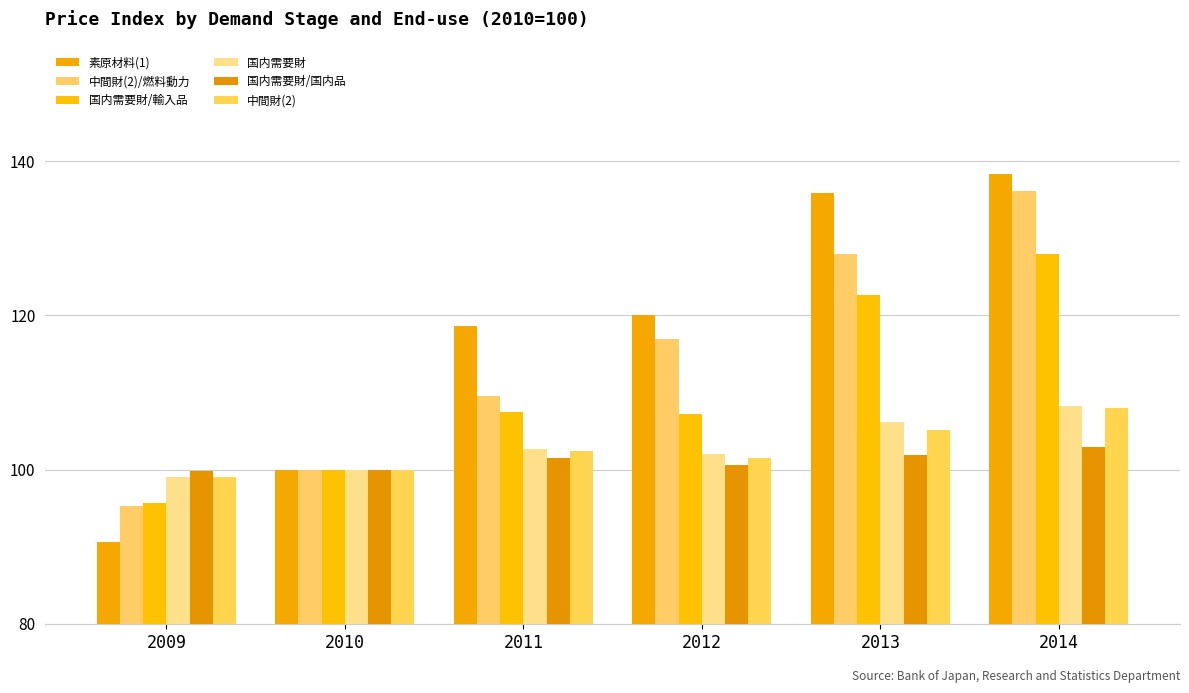

How many groups of bars are there?

6